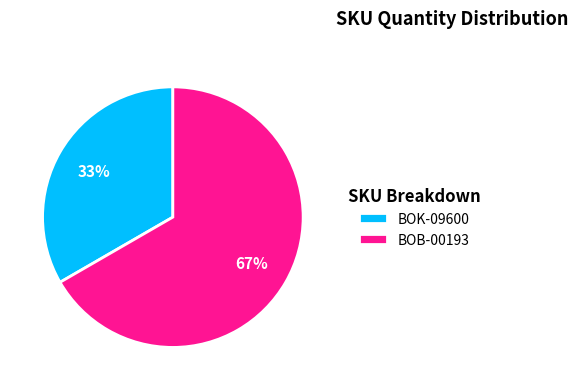

What is the smallest slice in the pie chart?

BOK-09600